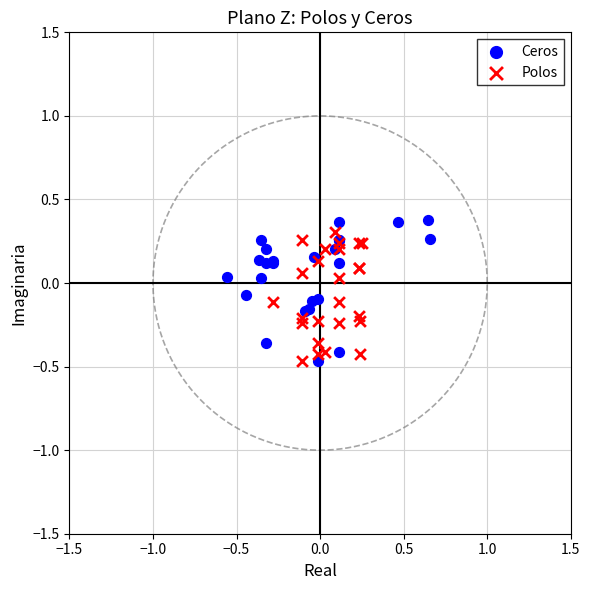

Which series has the largest Y range (max minus min)?

Ceros